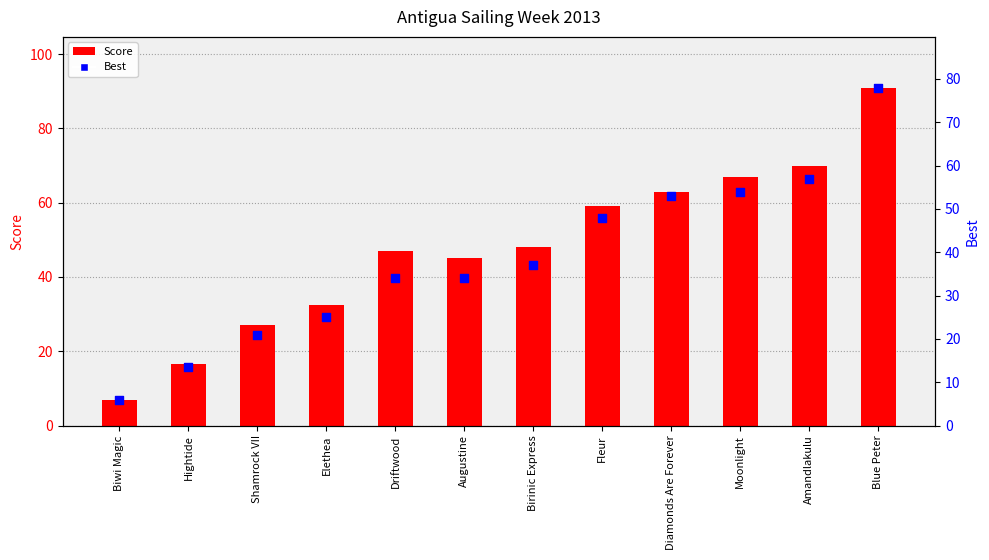

At how many categories does at least one series exceed 57?

5